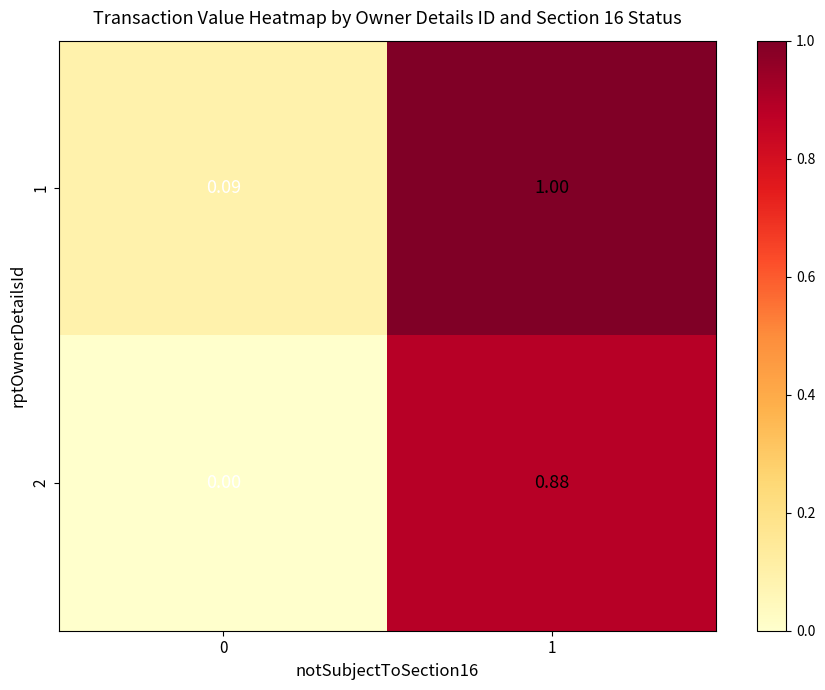

Is the value of 2 at 0 greater than the value of 1 at 1?

No